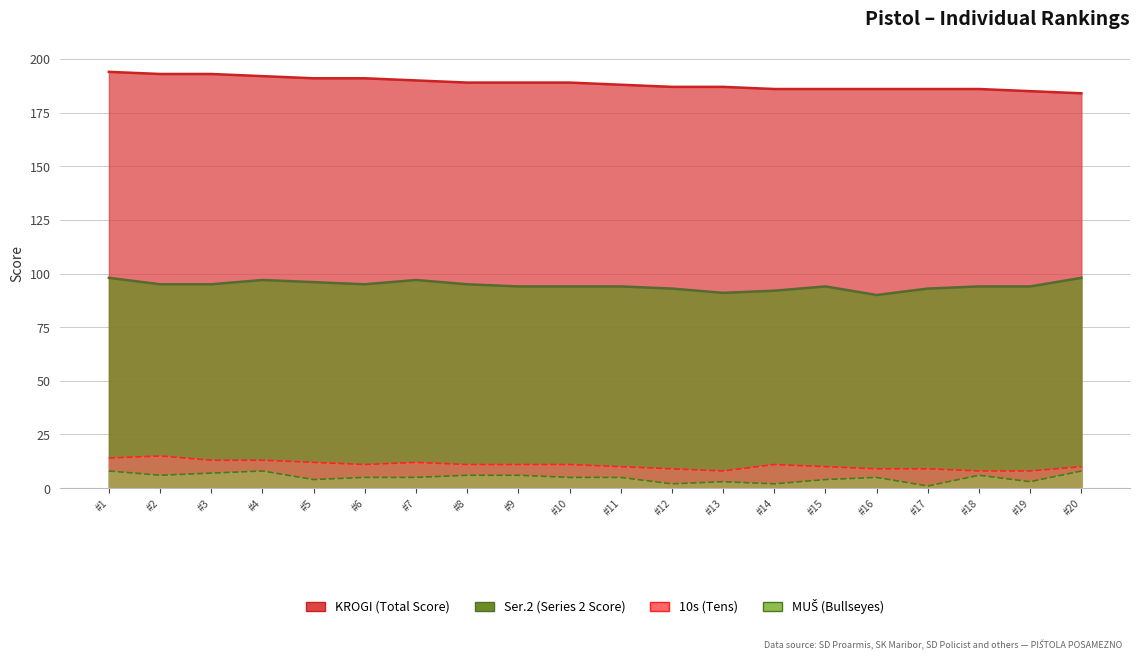

How many 10s (Tens) values are between 9 and 12?

13